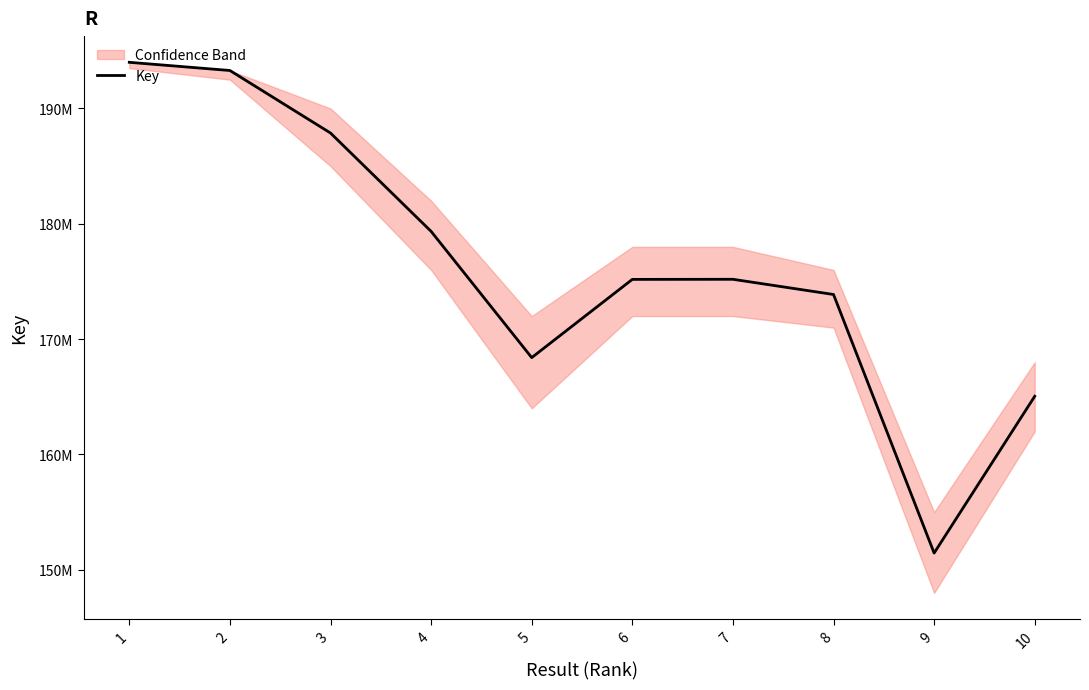

At which category does the data reach its first local peak?

7